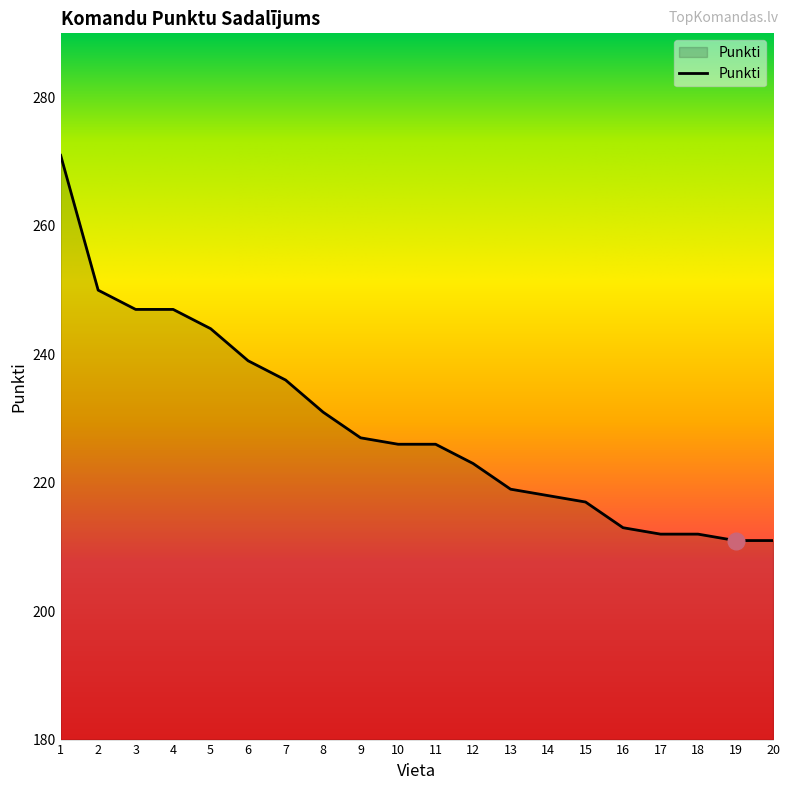

Reading right to left, extract all data points from this chart.

211	211	212	212	213	217	218	219	223	226	226	227	231	236	239	244	247	247	250	271